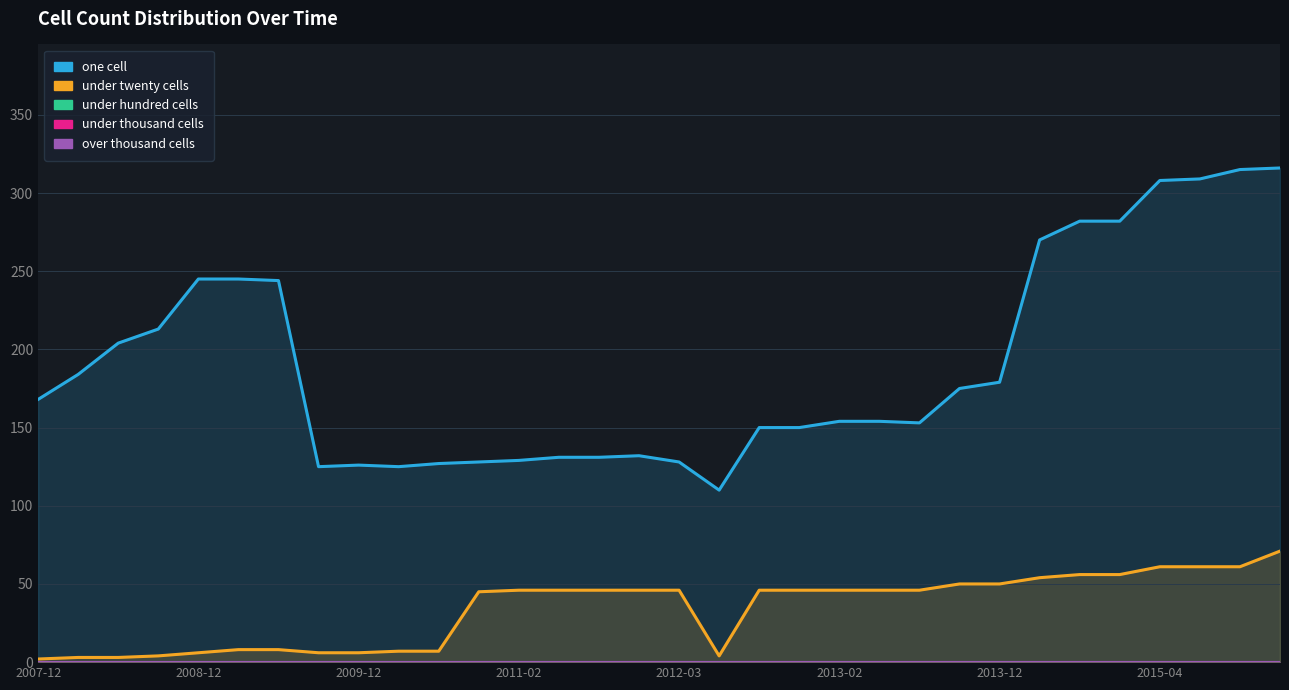

What is the difference between the maximum and minimum values in the one cell series?

206